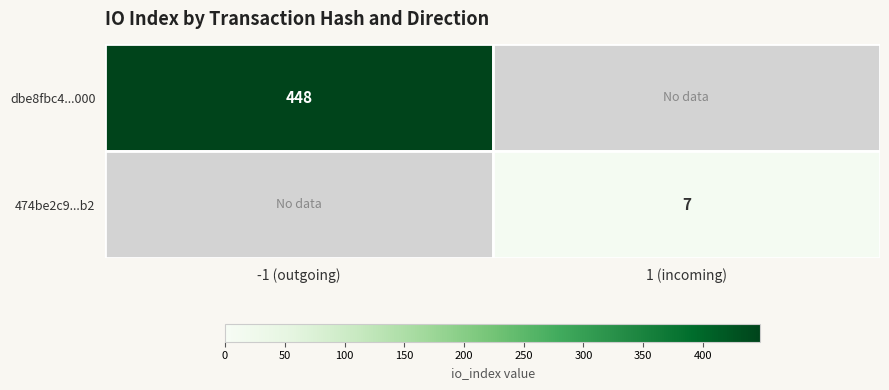

Is the value of 474be2c9...b2 at 1 (incoming) greater than the value of dbe8fbc4...000 at -1 (outgoing)?

No